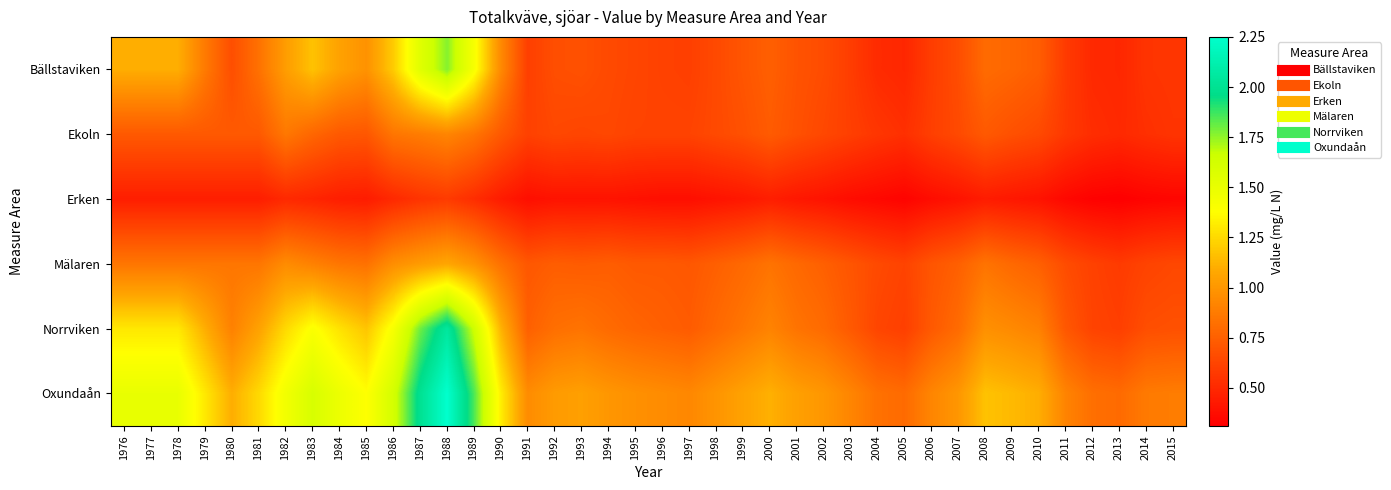

At which category is the sum across all series the highest?

1988